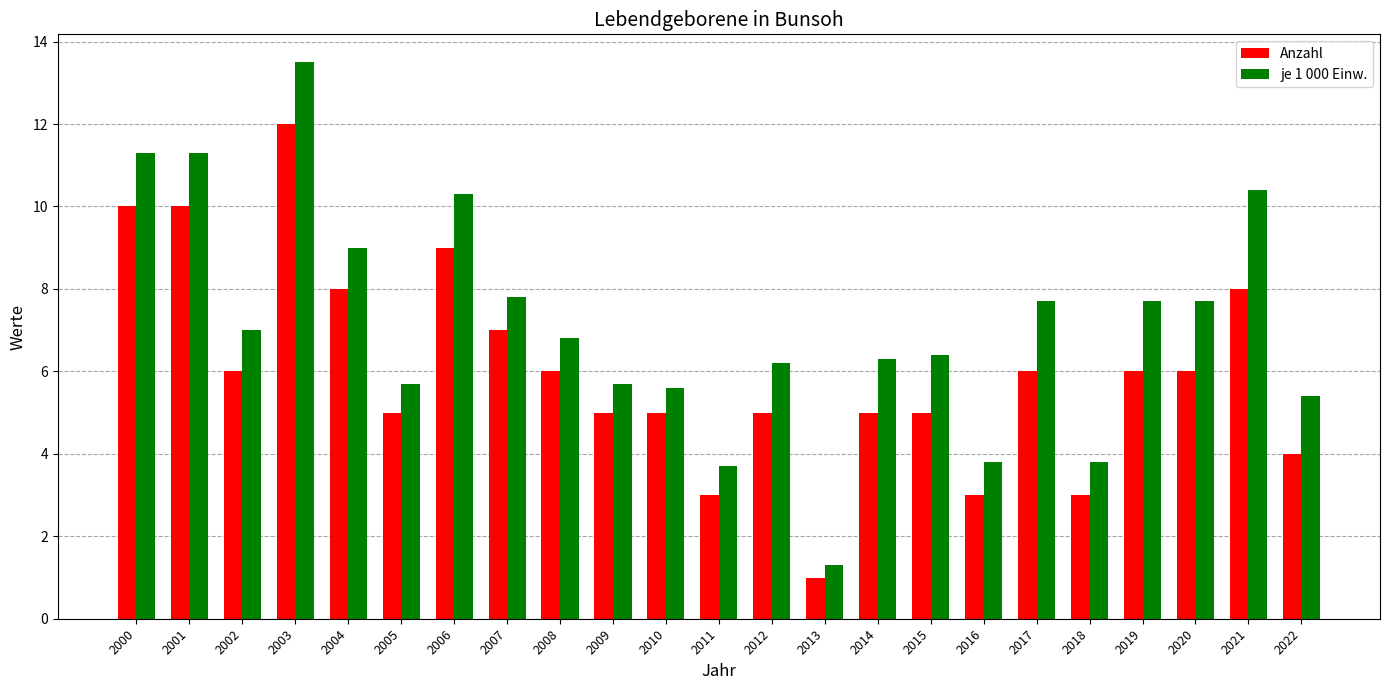

What is the value of the je 1 000 Einw. bar at the 6th from the left?

5.7